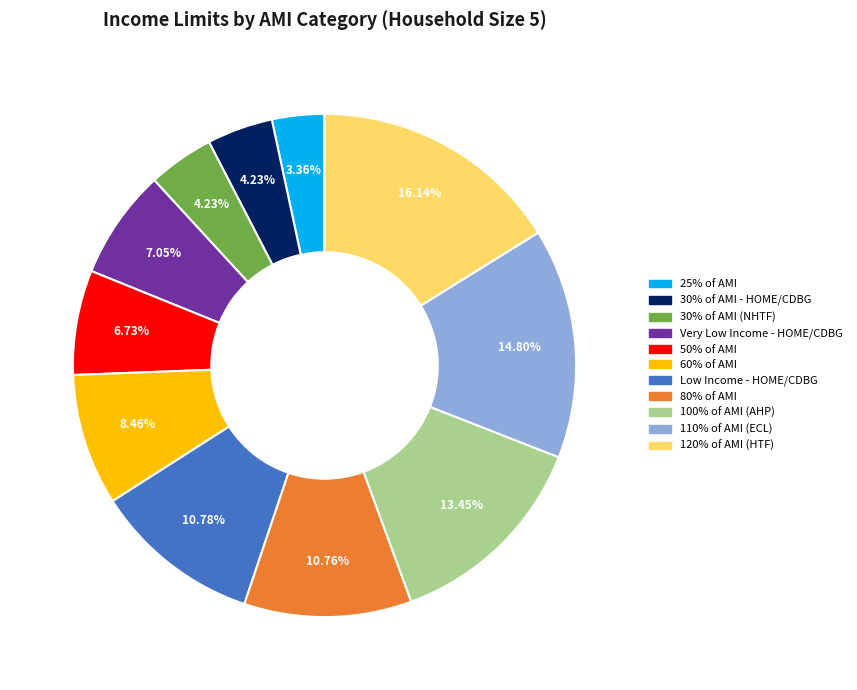

Between Low Income - HOME/CDBG and Very Low Income - HOME/CDBG, which is larger?

Low Income - HOME/CDBG